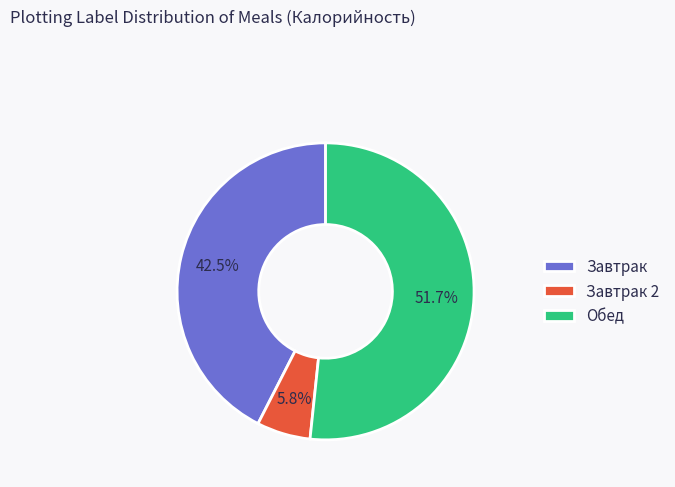

To the nearest percent, what portion does Обед represent?

52%